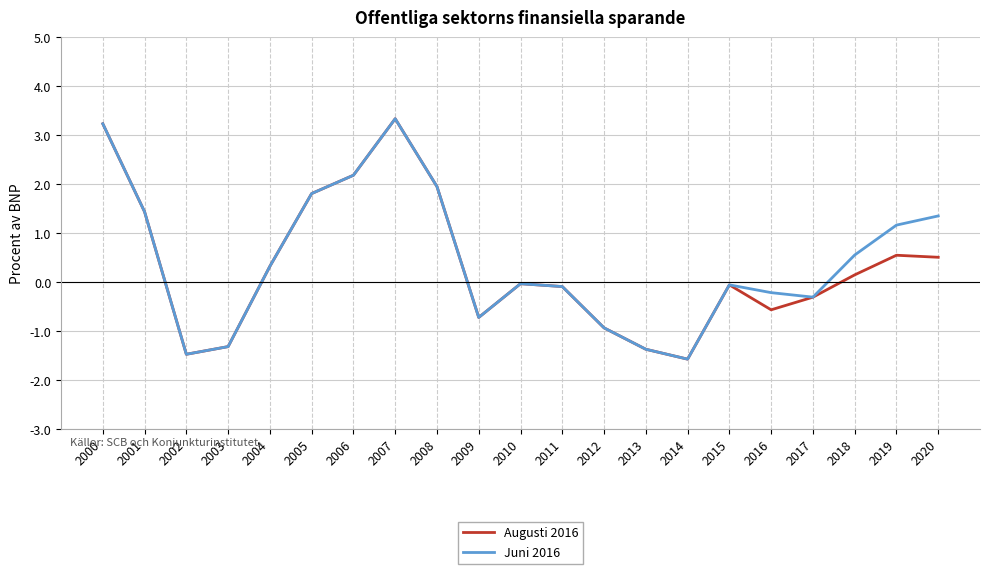

The Juni 2016 series shows 0.6 at 2018. True or false?

True